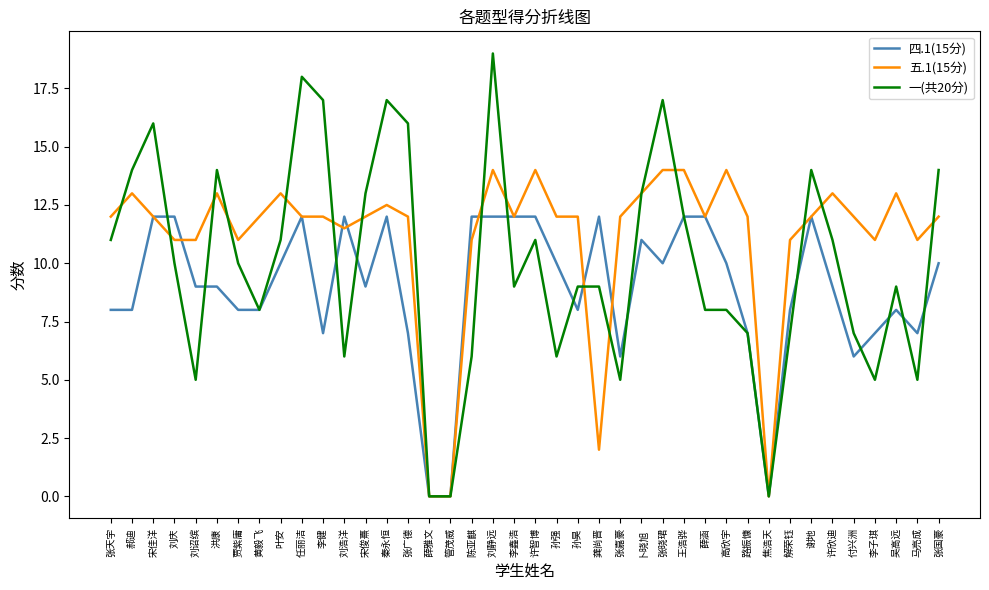

What is the total value across all series at 谢地?

38.0